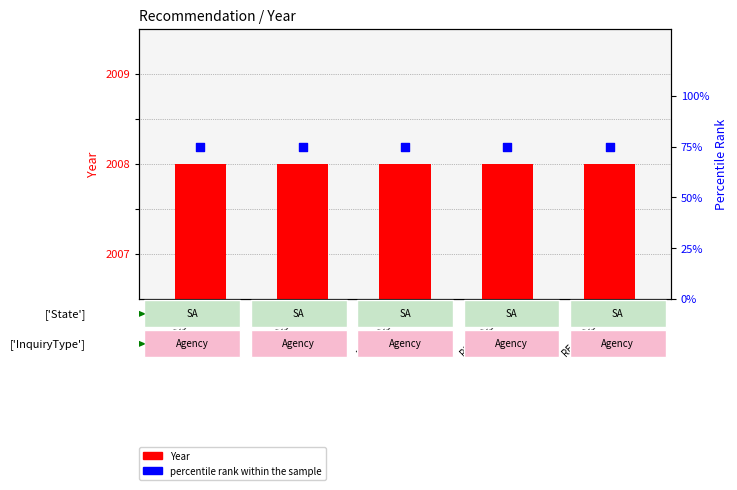

At how many categories does at least one series exceed 1015?

5